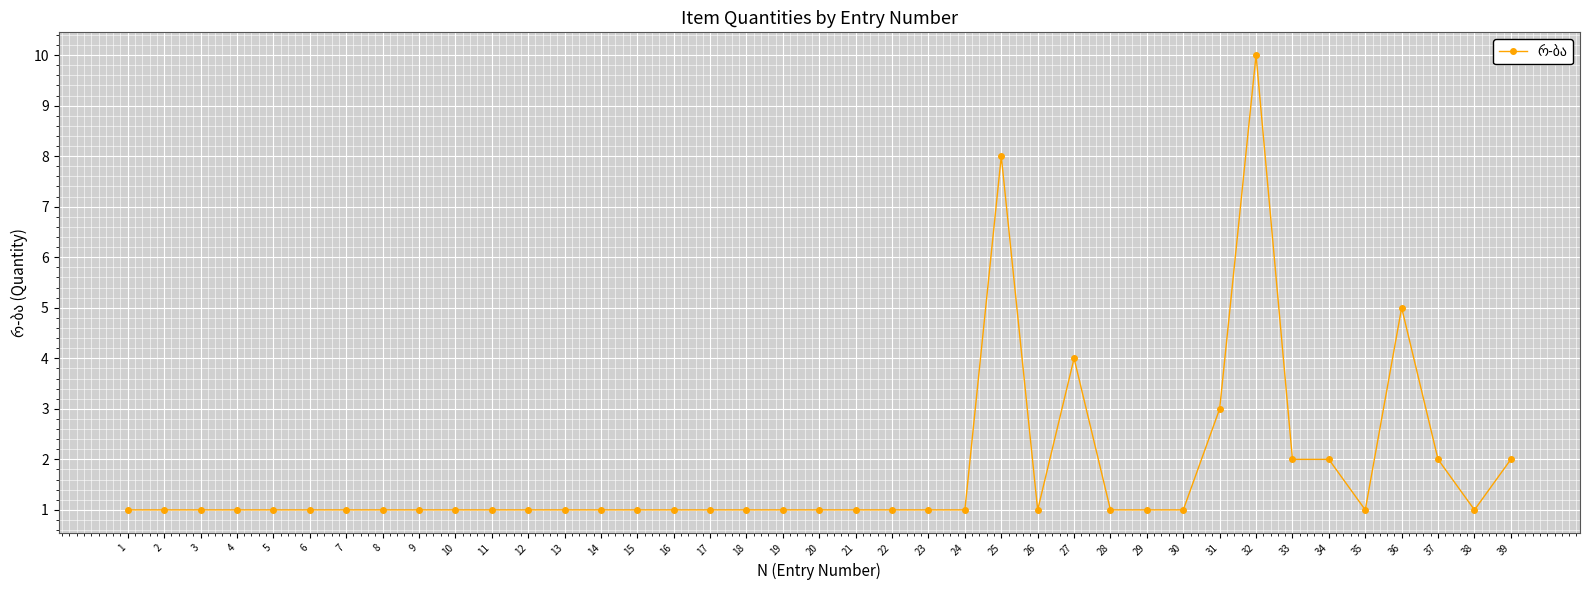

True or false: the data has more than 1 interior local peaks.

True